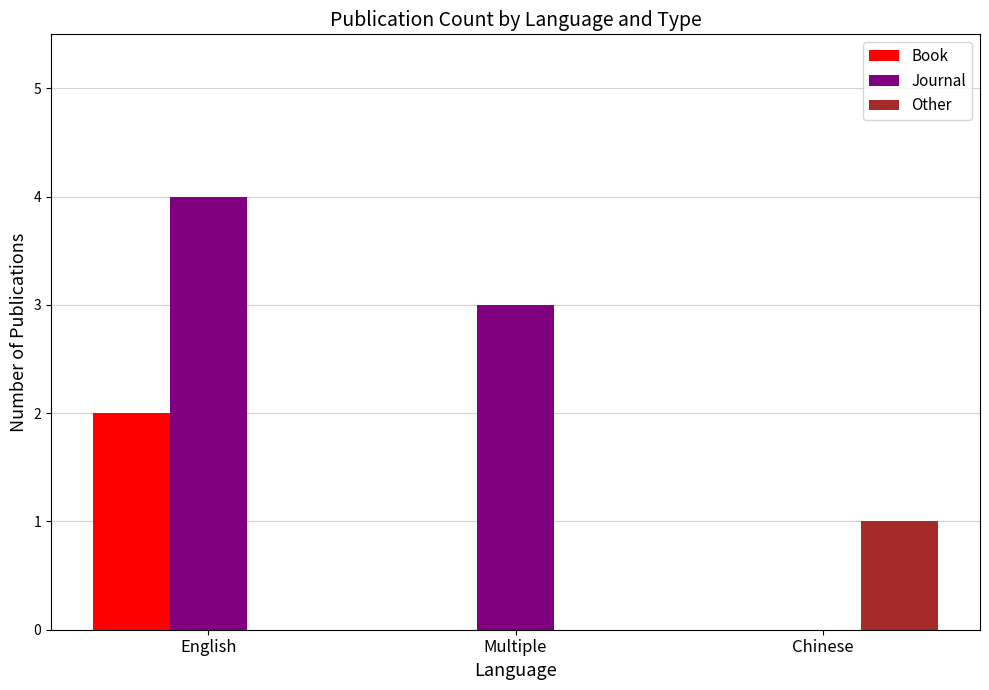

Which category has the highest value across all series?

English